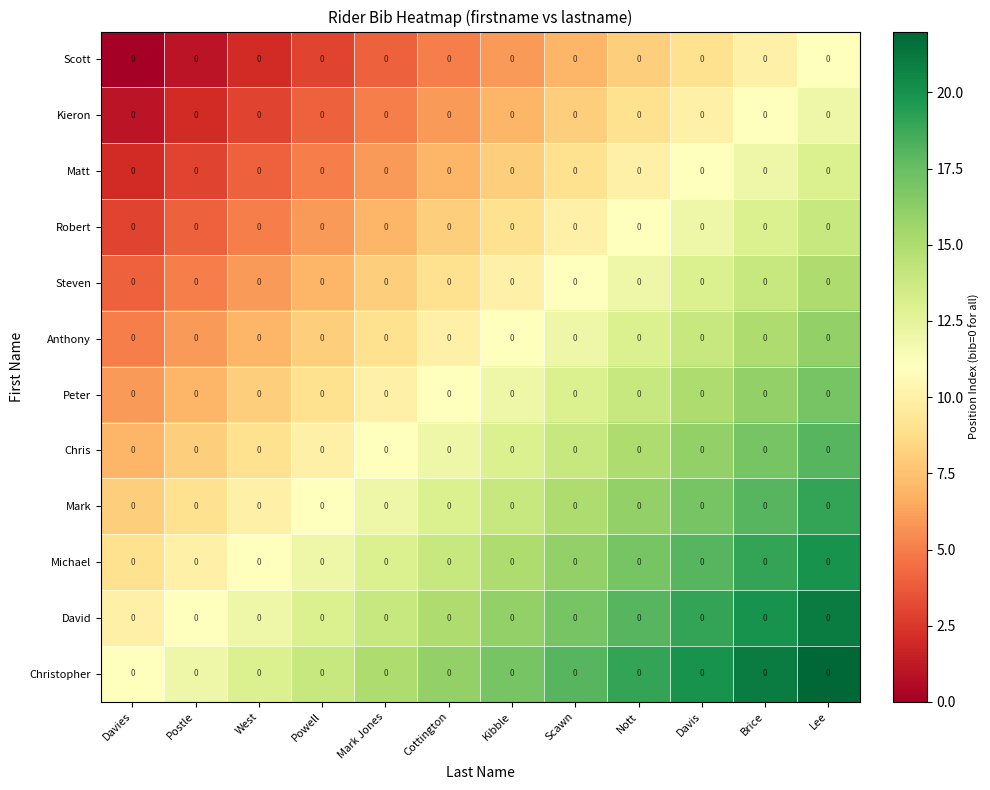

What is the sum of all Christopher values?

198